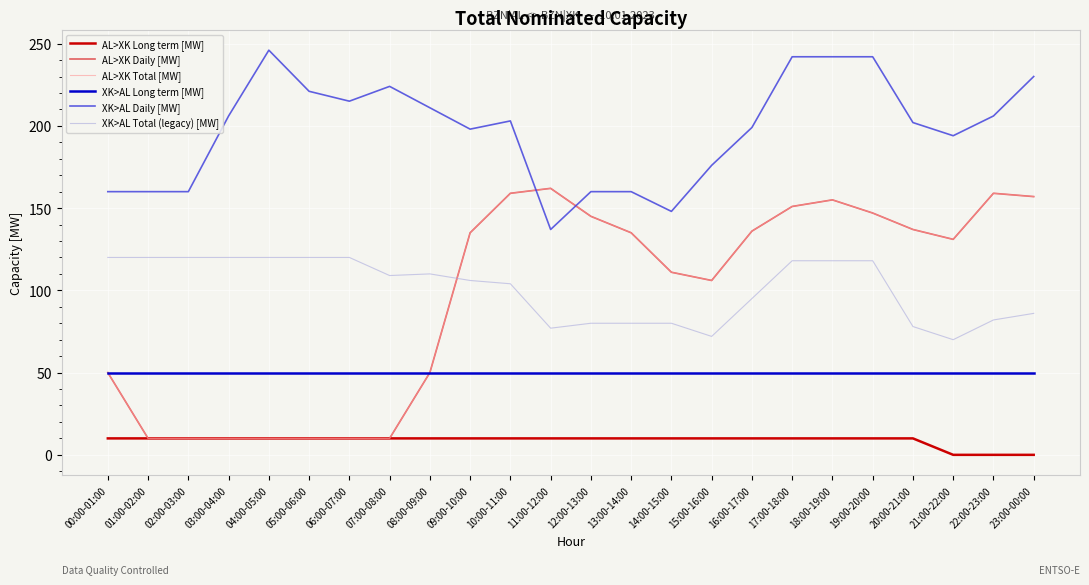

What is the total value across all series at 17:00-18:00?

722